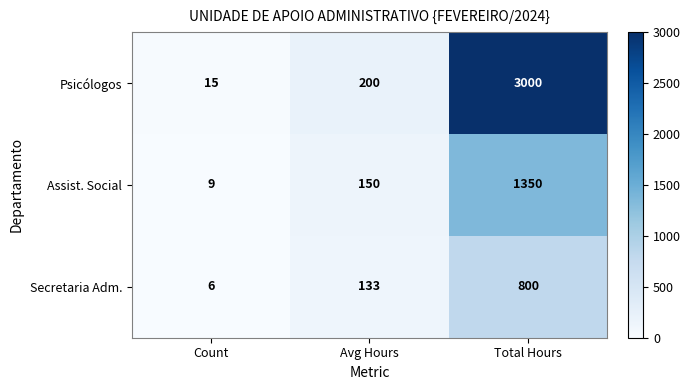

Which series changed the most between Count and Total Hours?

Psicólogos